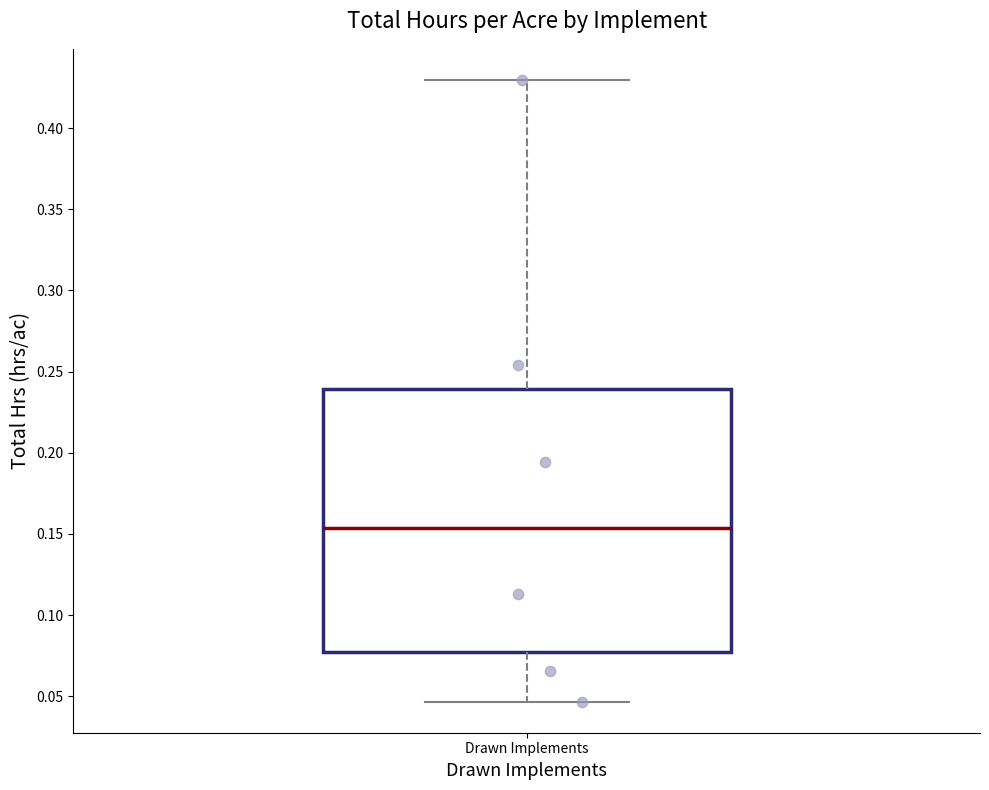

Read this box plot against the y-axis: the position of the median line, the range covered by the box, and the ends of both whiskers. The values are not printed on the chart, so give them approximately, as read against the axis.

median 0.155, box 0.075 to 0.240, whiskers 0.045 to 0.430